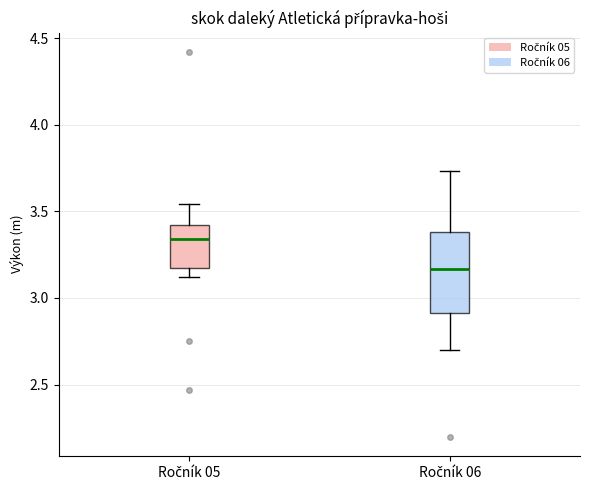

Comparing the boxes themselves (not the whiskers), which one is the tallest?

Ročník 06